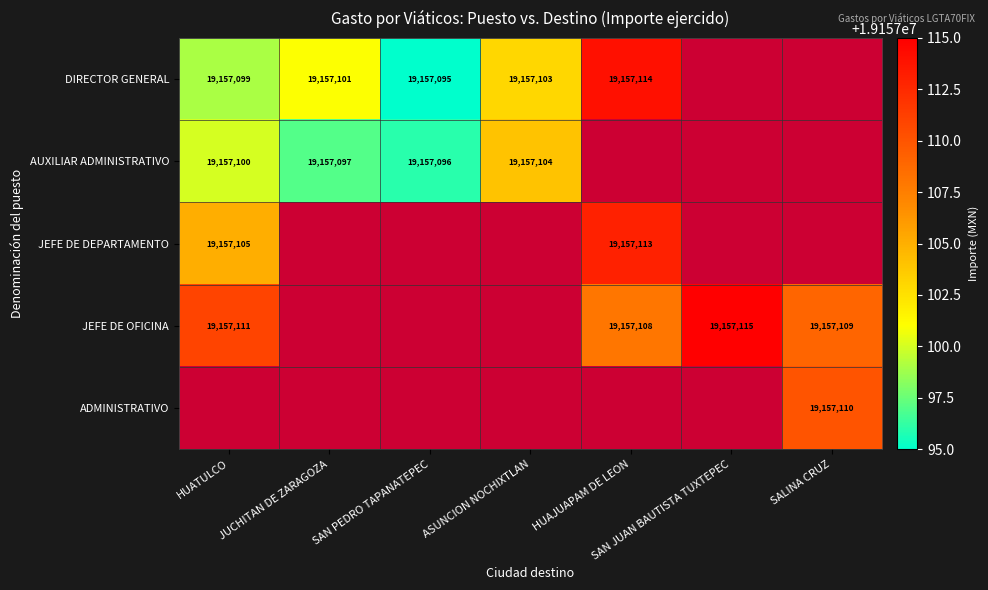

The DIRECTOR GENERAL series shows 4532963.6 at HUAJUAPAM DE LEON. True or false?

False